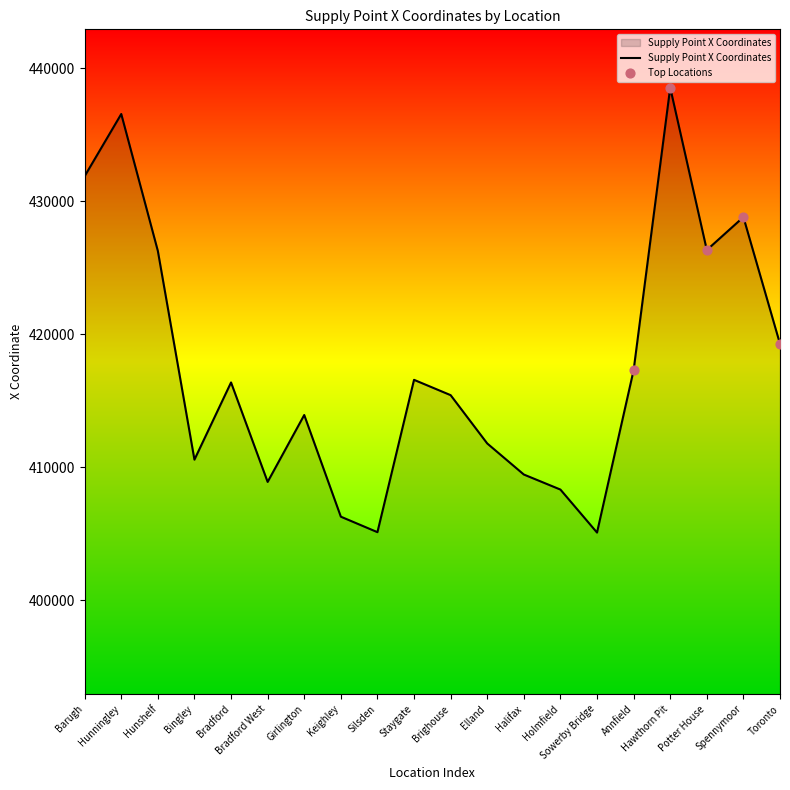

Between Brighouse and Holmfield, which is larger?

Brighouse